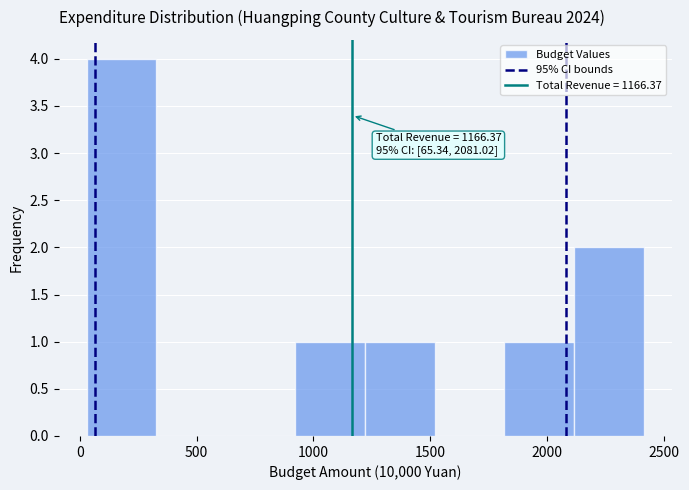

Which range on the x-axis has the tallest bar?

50 to 350